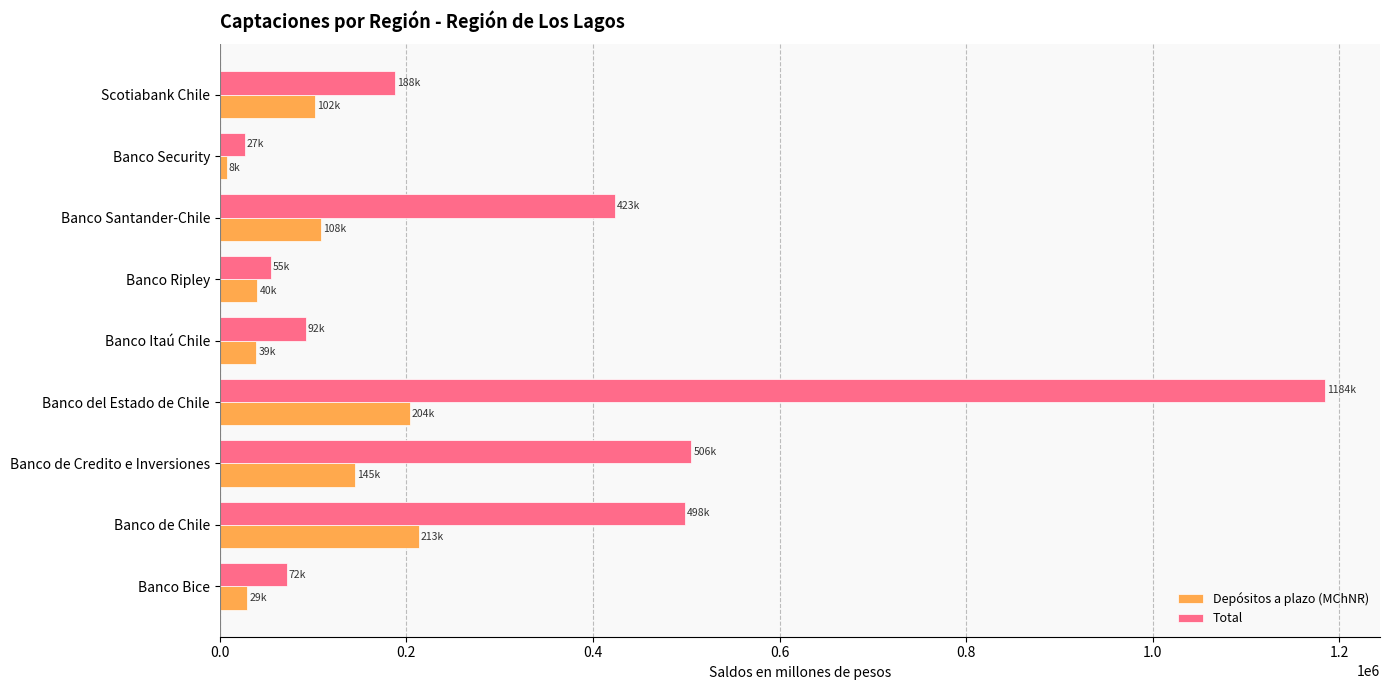

At which label does Total reach its peak?

Banco del Estado de Chile